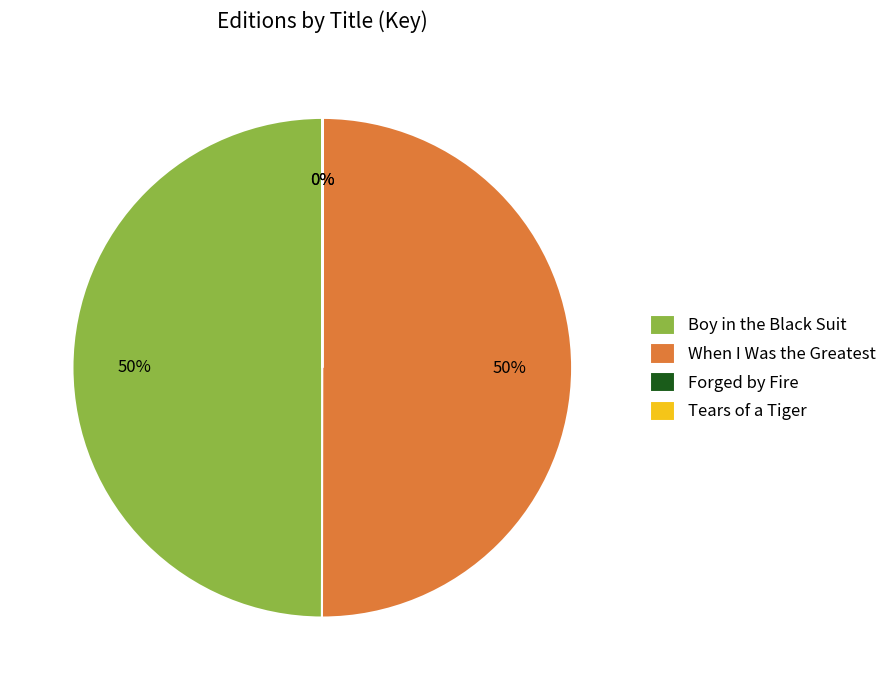

To the nearest percent, what is the difference between the largest and smallest slice percentages?

50%